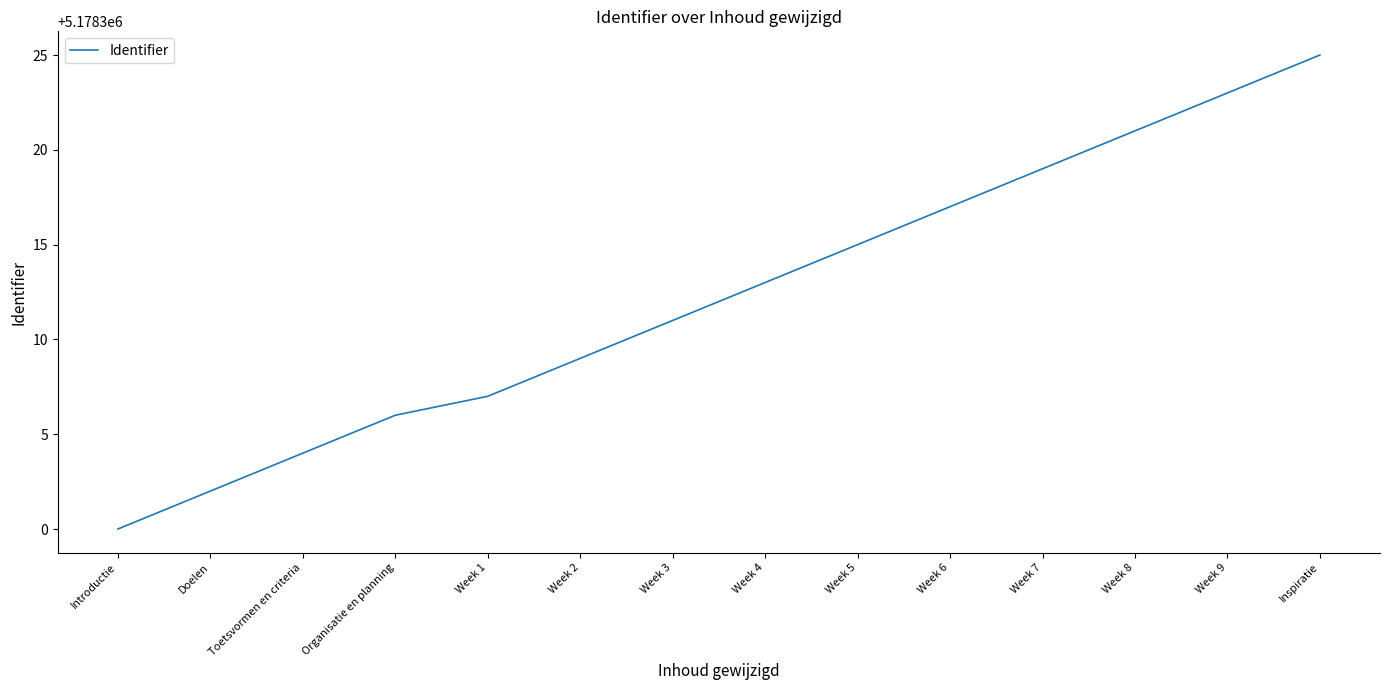

What position from the left is Introductie?

1